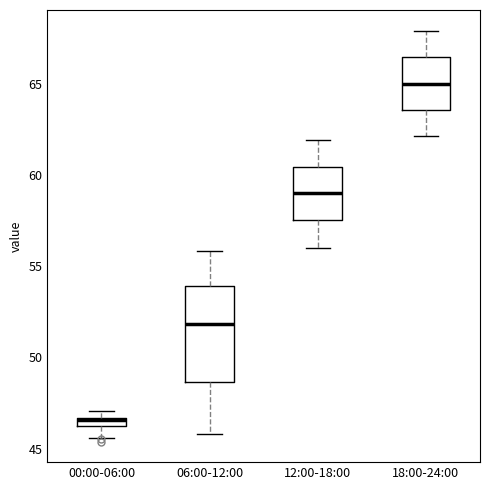

Where does the upper whisker of the box for 18:00-24:00 end on the y-axis? The values are not printed on the chart, so give them approximately, as read against the axis.

68.0